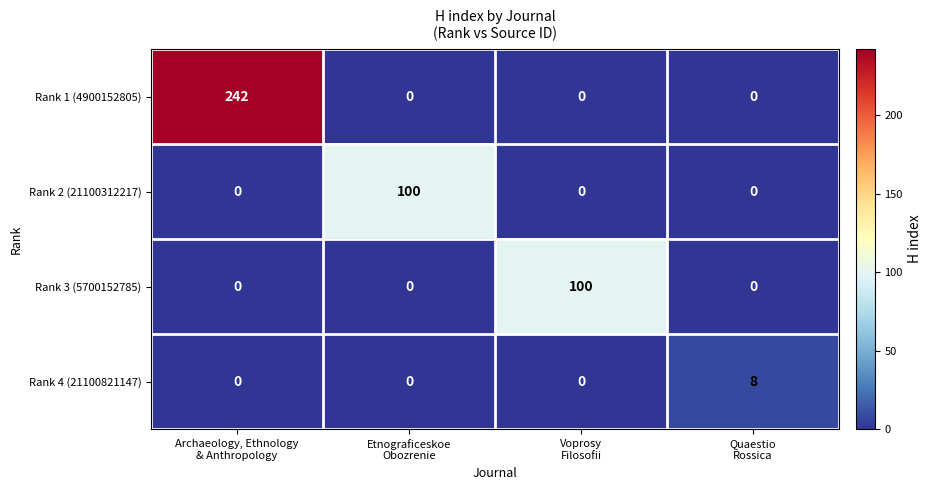

What is the maximum value for Rank 3 (5700152785)?

100